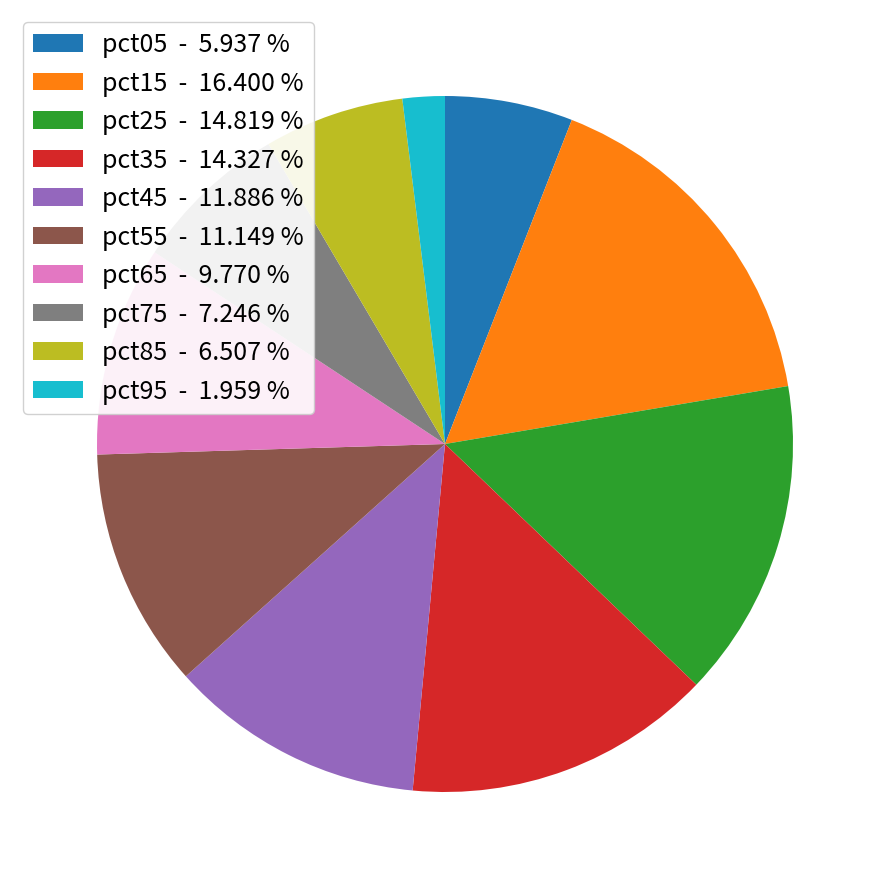

Does any single category account for the majority?

No